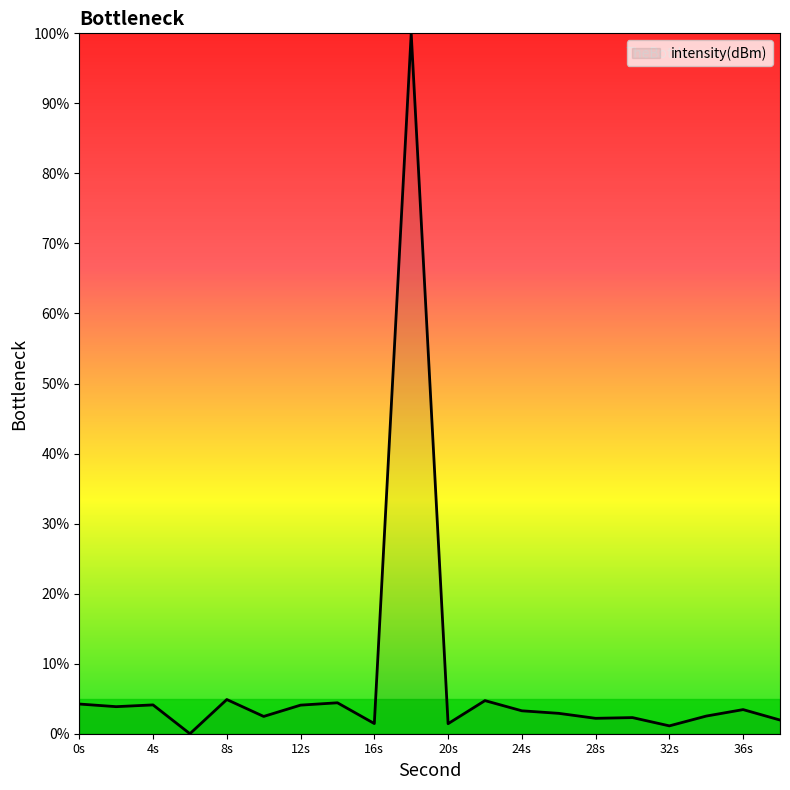

What is the difference between the maximum and minimum values?

100.0